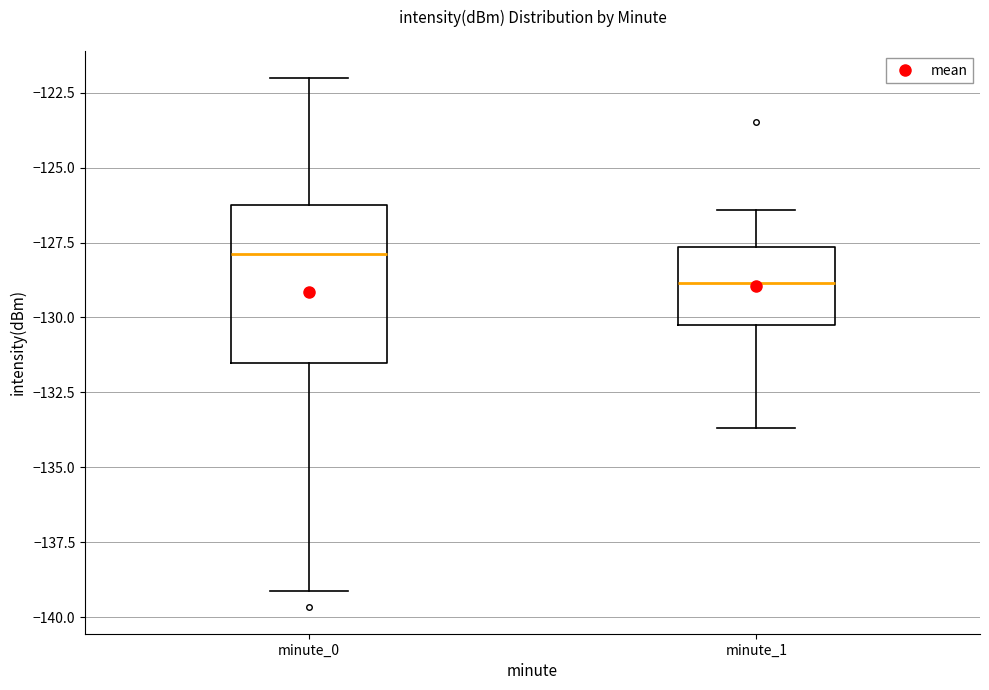

Reading left to right, read every box against the y-axis: the position of its median line, the range the box covers, and the ends of its whiskers. The values are not printed on the chart, so give them approximately, as read against the axis.

minute_0: median -128.0, box -131.5 to -126.0, whiskers -139.0 to -122.0
minute_1: median -129.0, box -130.0 to -127.5, whiskers -133.5 to -126.5